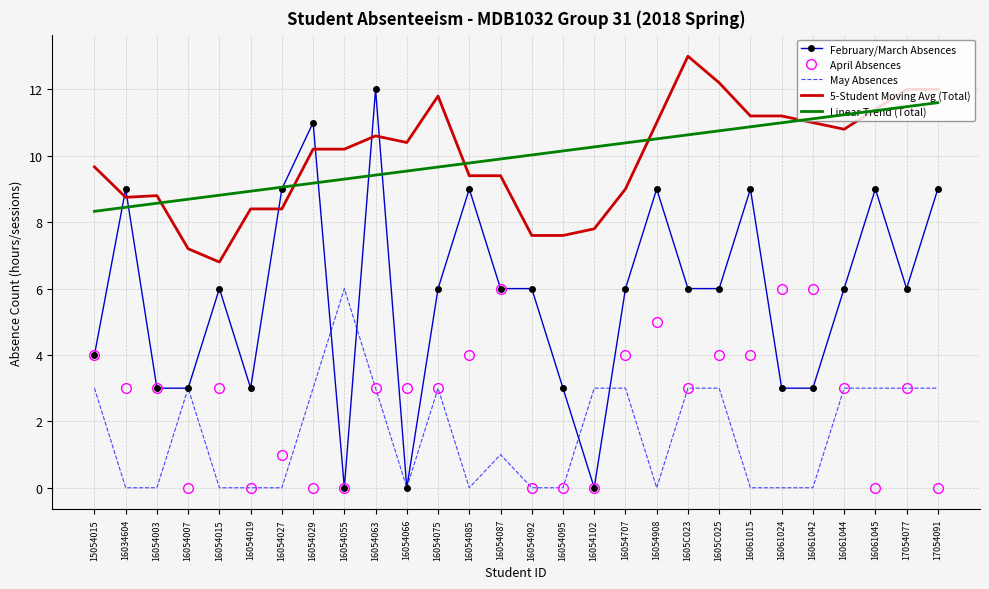

Between 16054066 and 16061044, which series saw the biggest shift?

February/March Absences